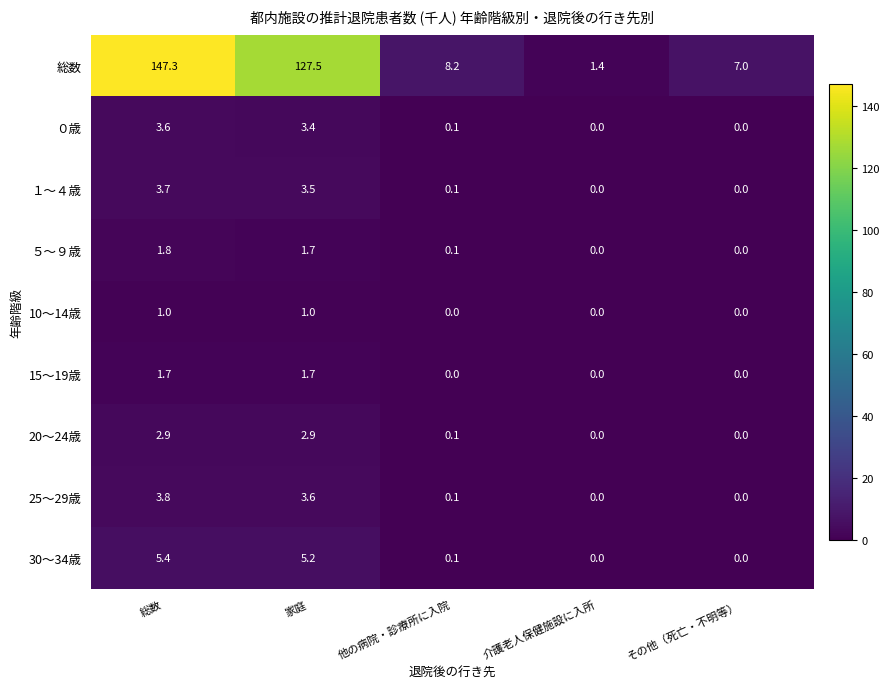

How many data points does each series have?

5